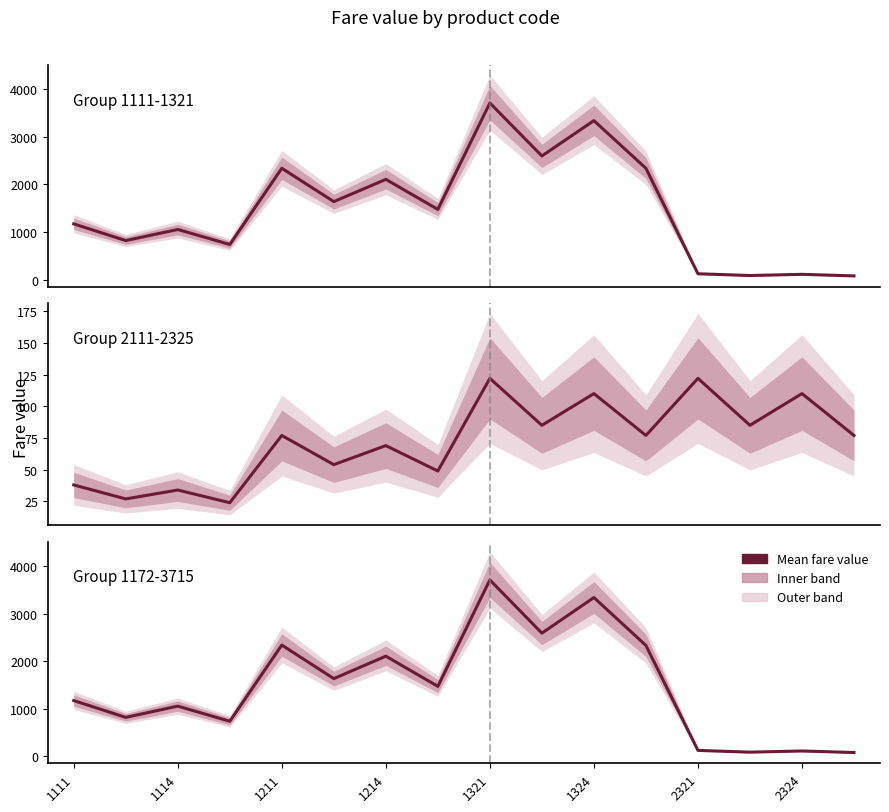

True or false: Type A (col7) has a value of 3743 at 1211.

False